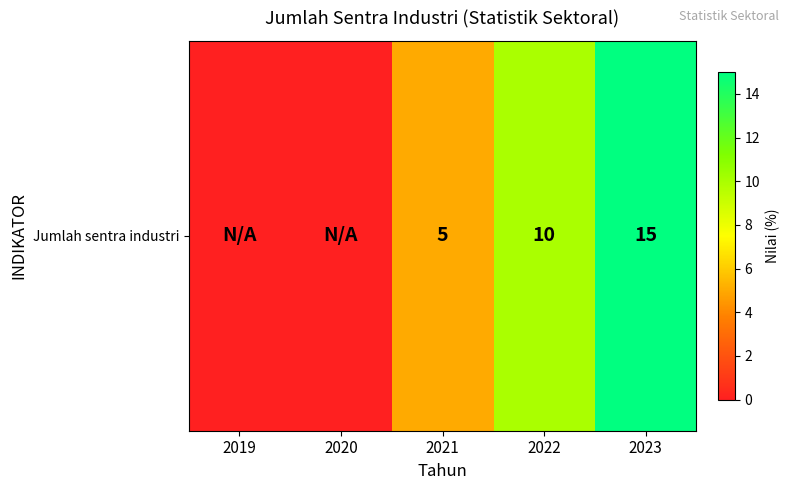

Reading right to left, transcribe all the data shown in this chart.

2023=15	2022=10	2021=5	2020=0	2019=0